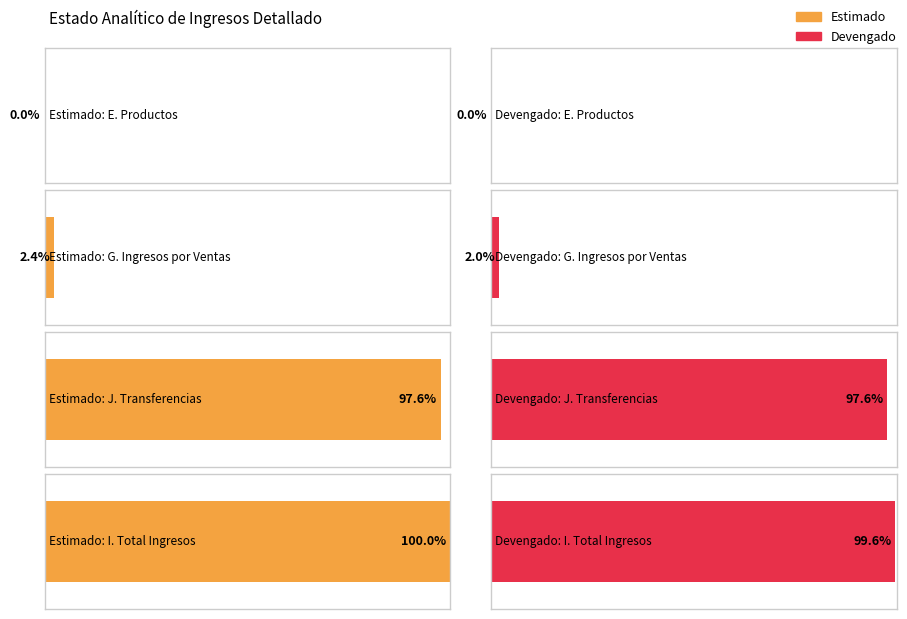

Is it true that Devengado equals 2243120.0 at G. Ingresos por Ventas?

True